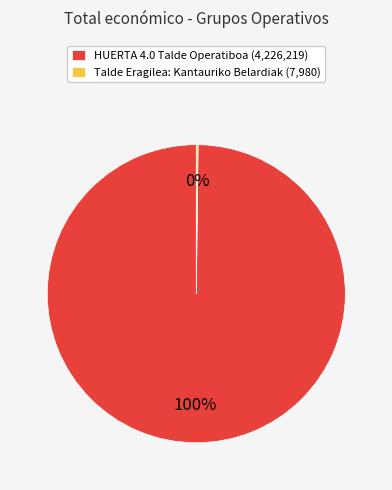

Is HUERTA 4.0 Talde Operatiboa (4,226,219) the majority of the pie?

Yes